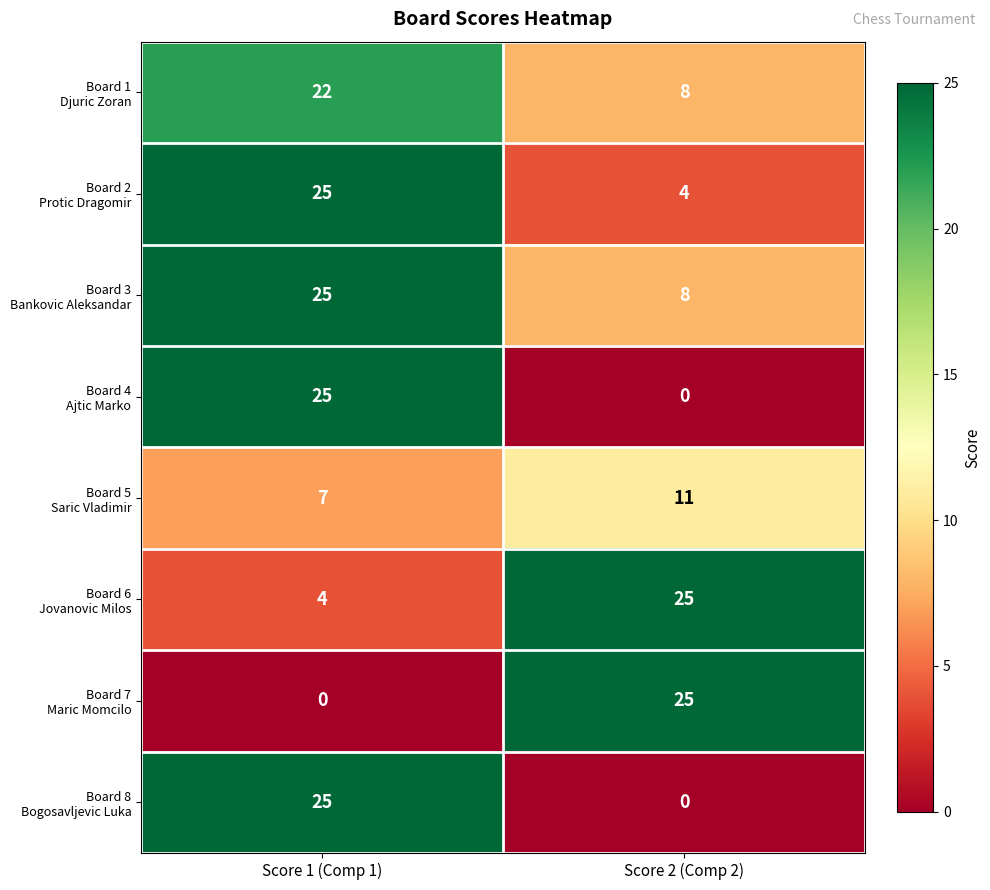

What is the difference between the highest and lowest values at Score 2 (Comp 2)?

25